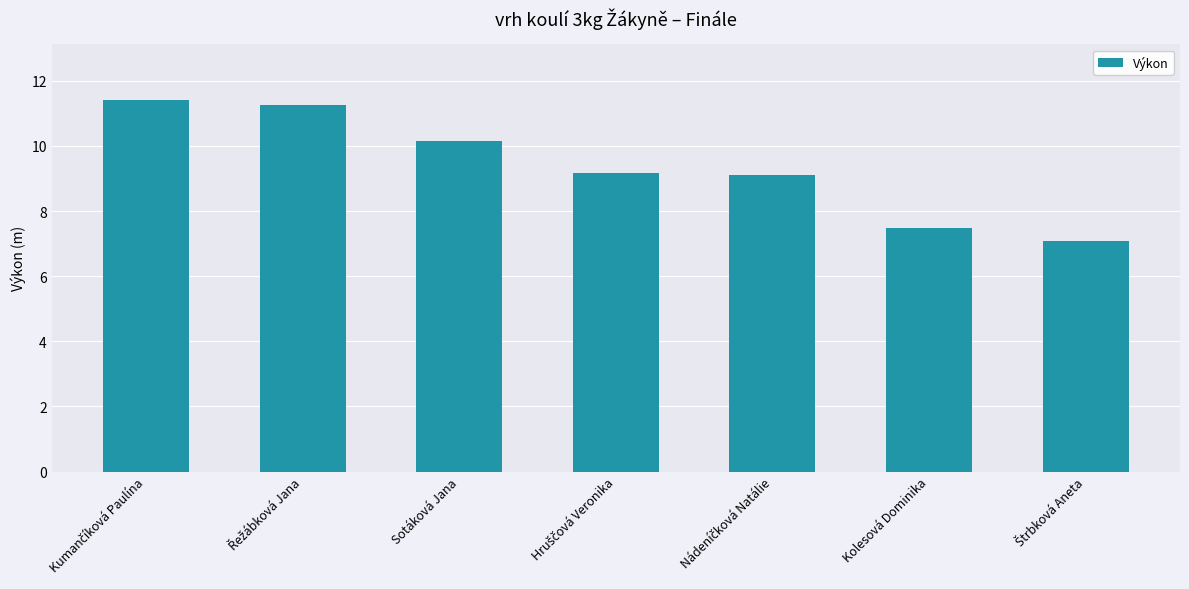

What is the difference between the maximum and minimum values?

4.3